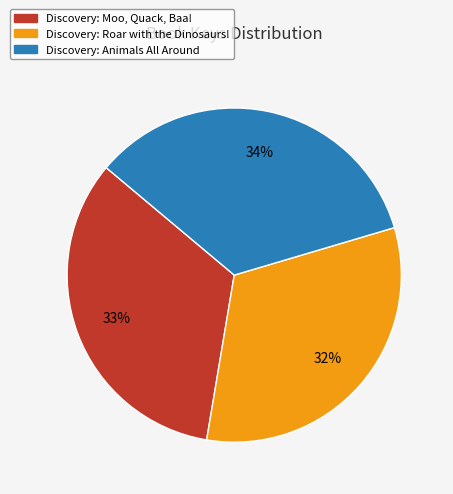

Is Discovery: Roar with the Dinosaurs! the majority of the pie?

No